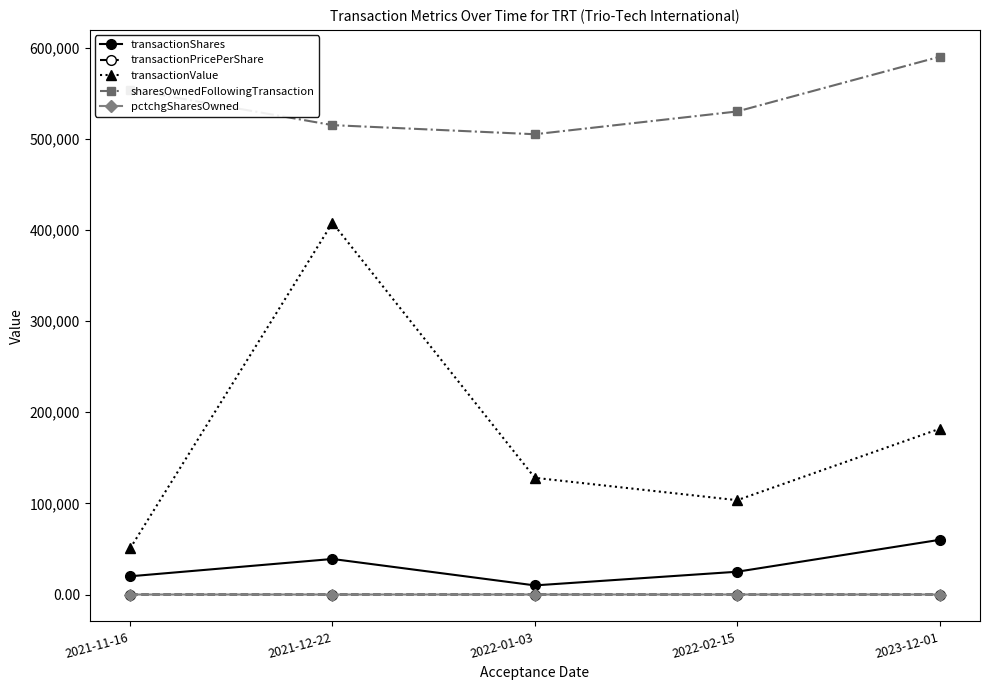

What is the value of the sharesOwnedFollowingTransaction point at the 2nd from the left?

515068.0